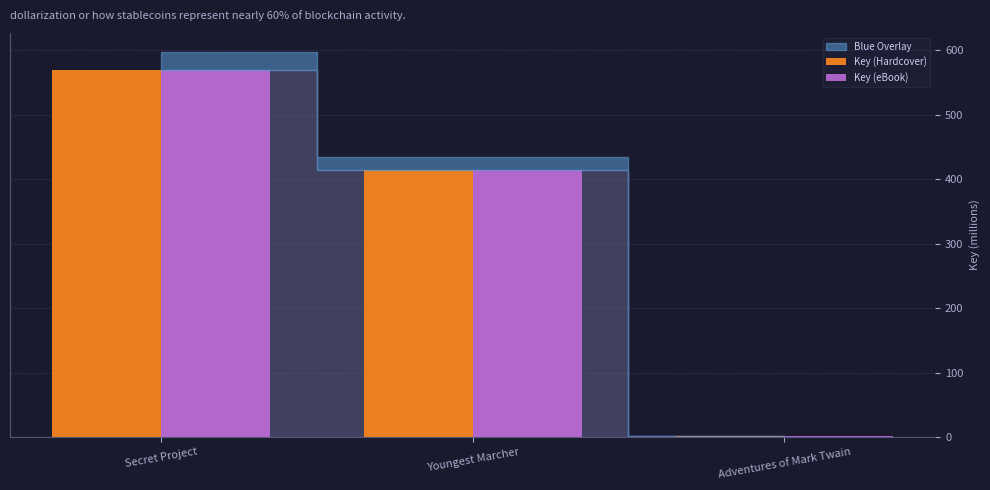

The Key (Hardcover) series shows 673.2 at Youngest Marcher. True or false?

False